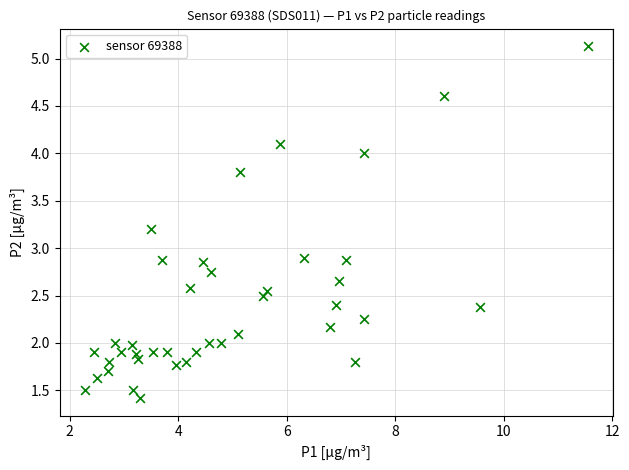

What is the range of X values (max minus min)?

9.3